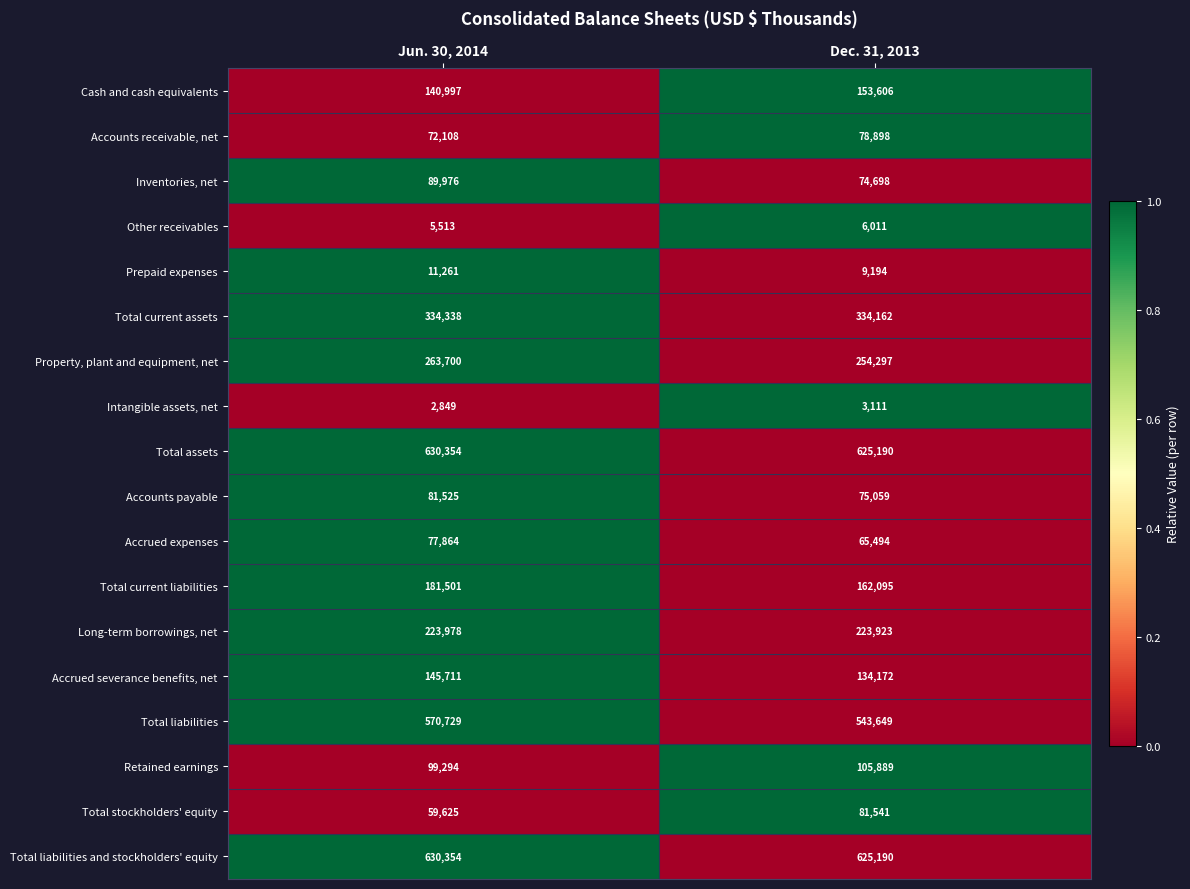

Which series changed the most between Jun. 30, 2014 and Dec. 31, 2013?

Total liabilities